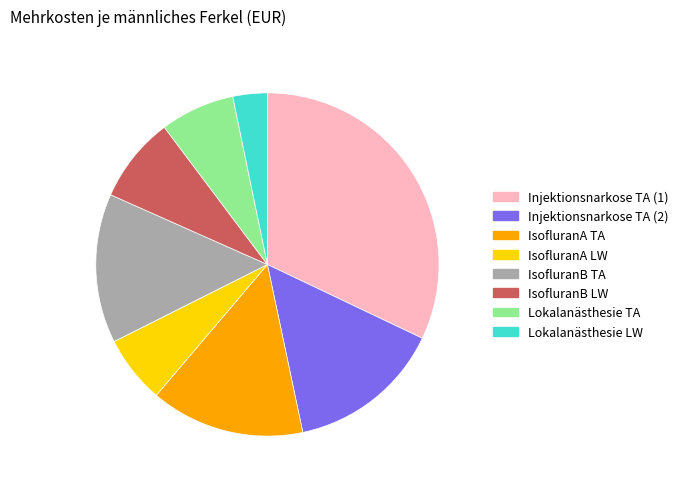

Approximately how many times larger is the value at IsofluranB TA compared to IsofluranA LW?

2.2